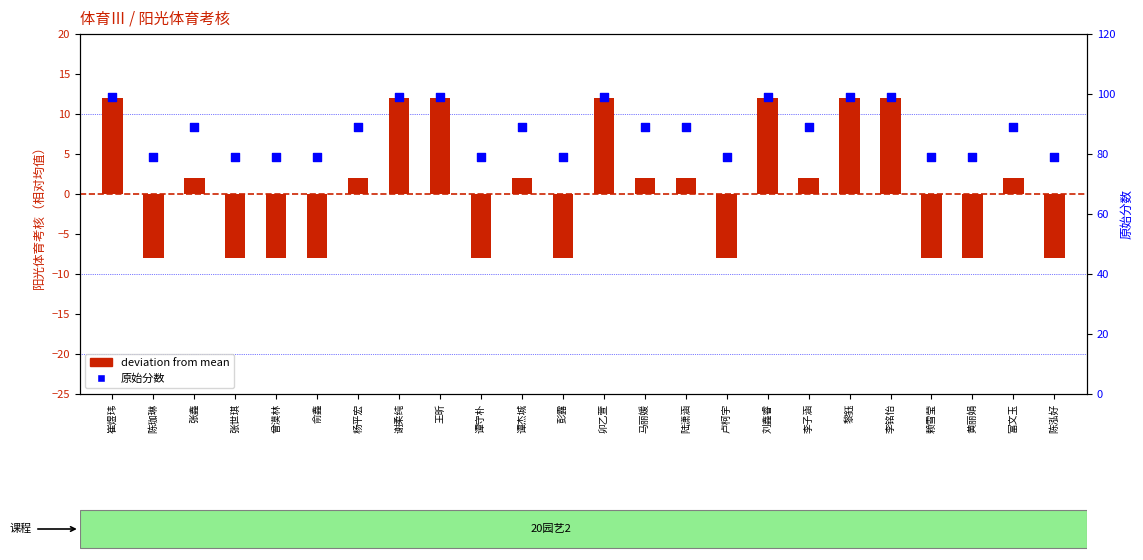

Which series has the widest spread of Y values?

deviation from mean